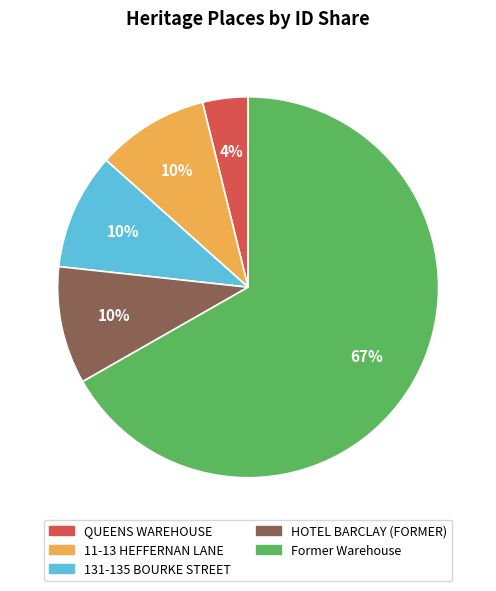

To the nearest percent, what is the average slice percentage?

20%